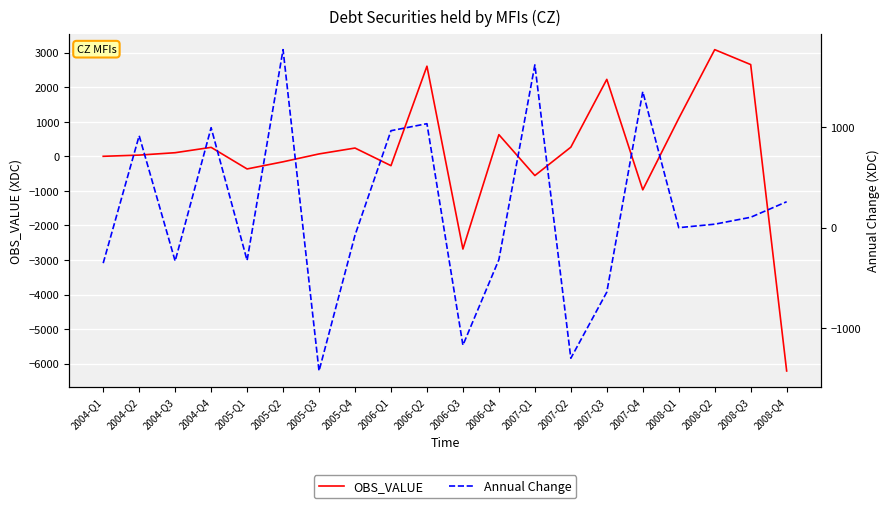

Rank the series by their average value, from lowest to highest.

OBS_VALUE, Annual Change